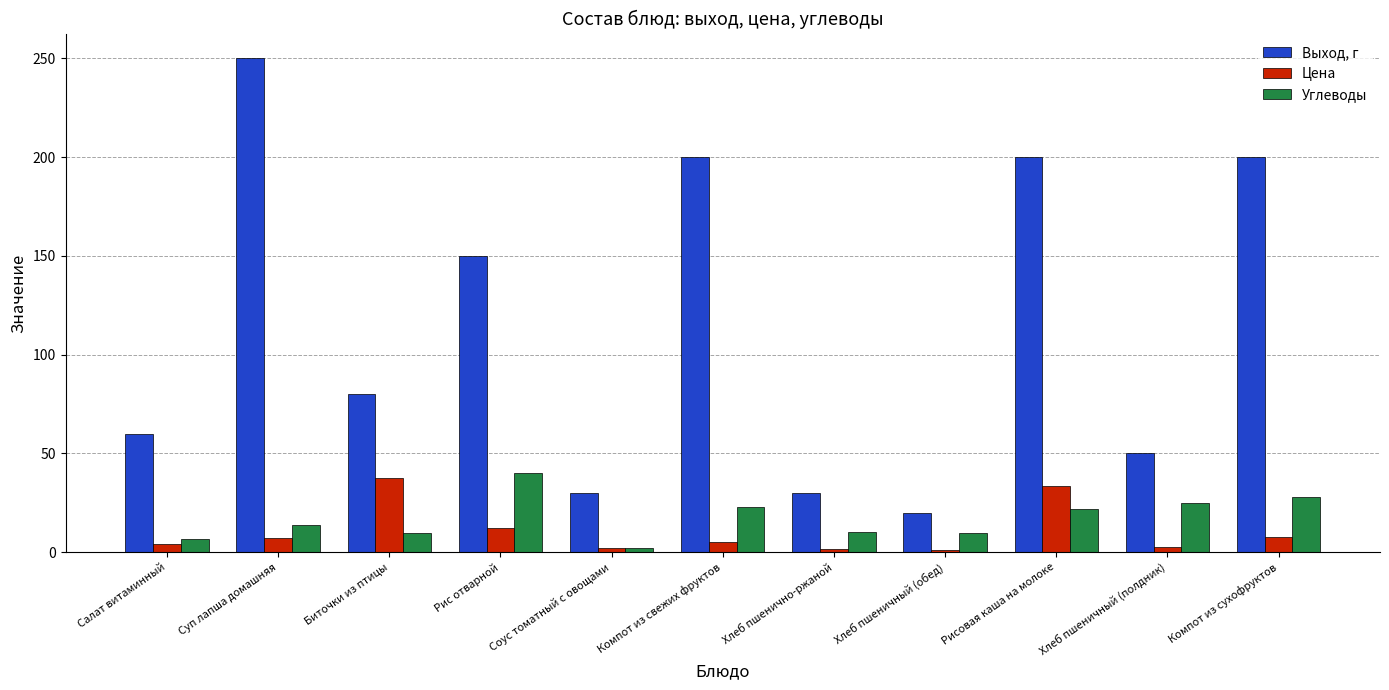

What is the label of the 11th bar from the left?

Компот из сухофруктов